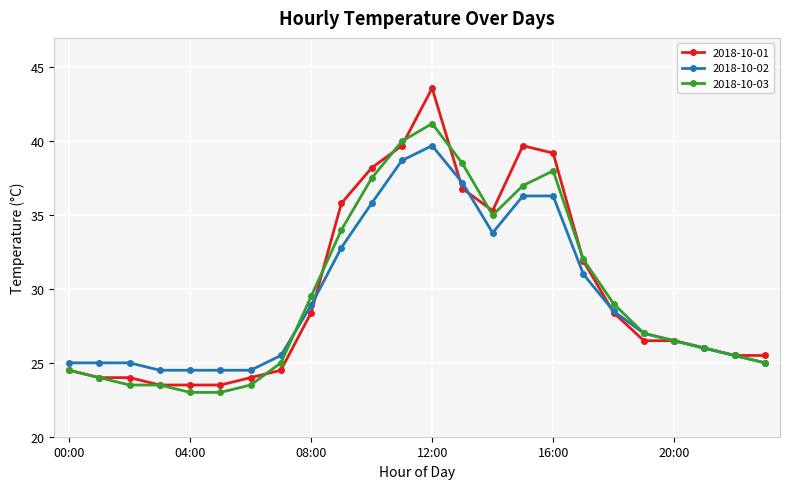

What is the value of the 2018-10-02 point at the 5th from the left?

24.5